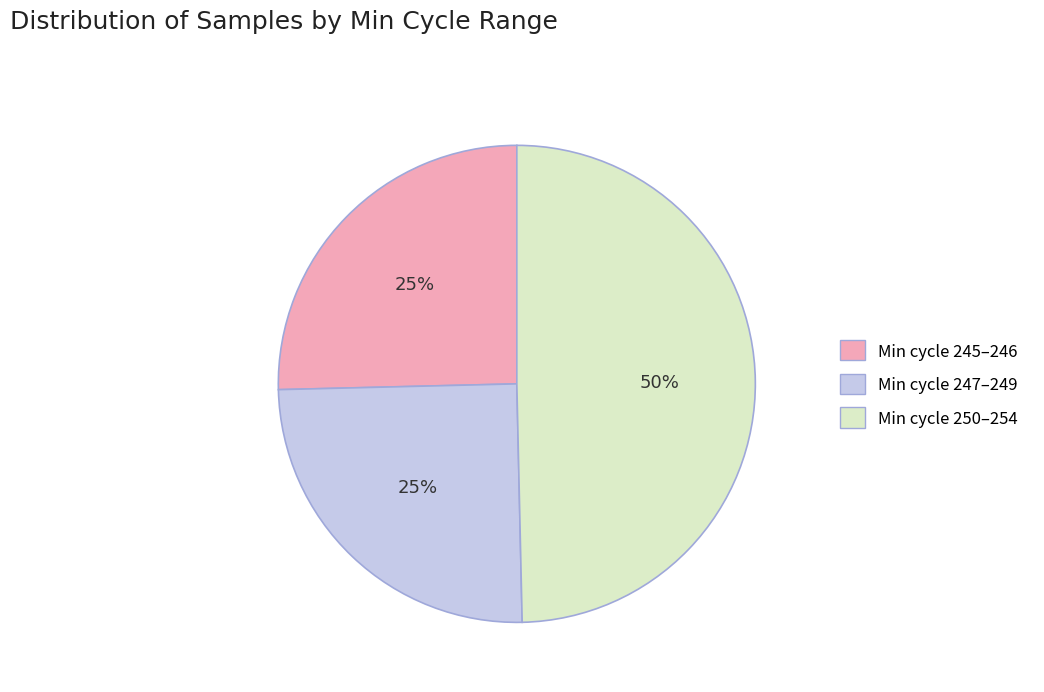

To the nearest percent, what is the average slice percentage?

33%